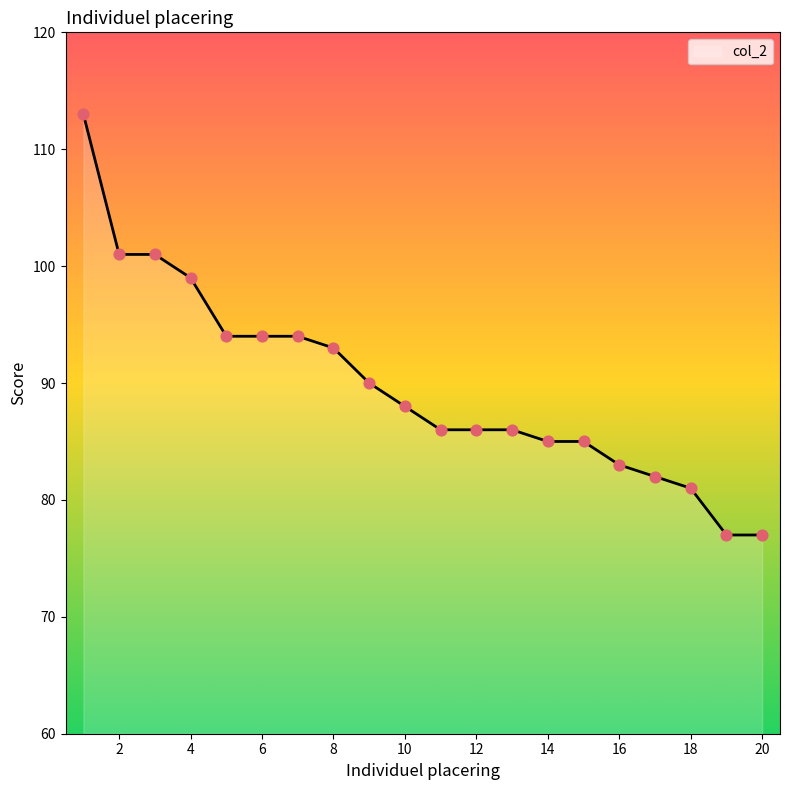

What is the minimum value shown in the chart?

77